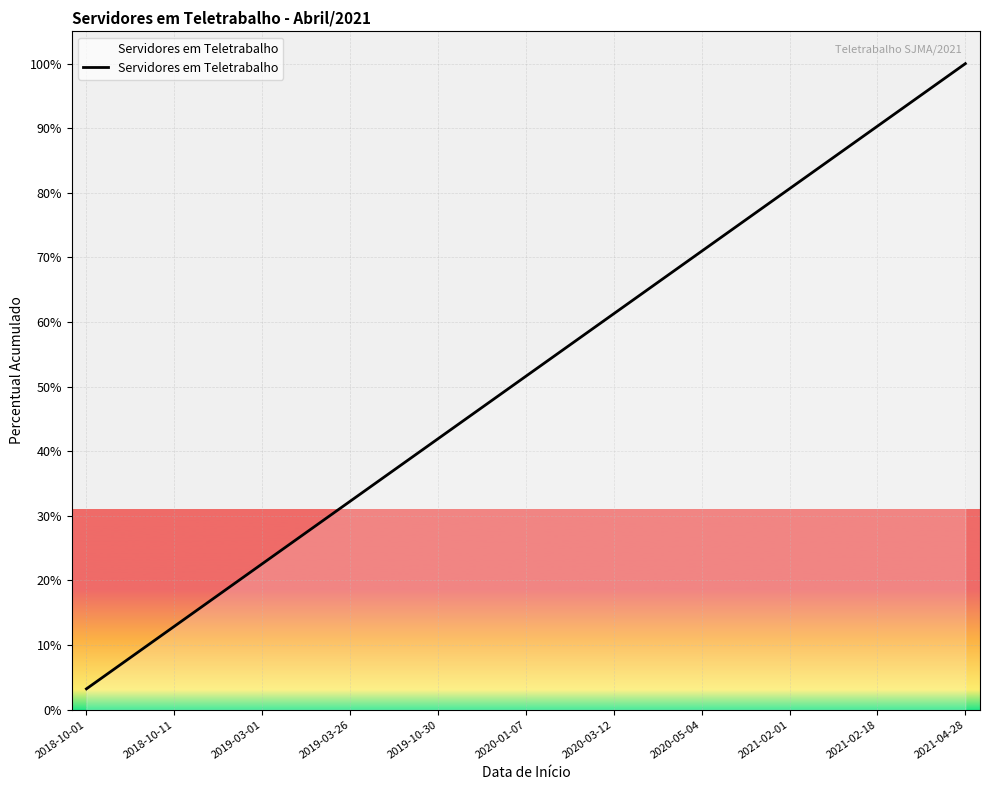

What is the difference between the maximum and minimum values?

96.8